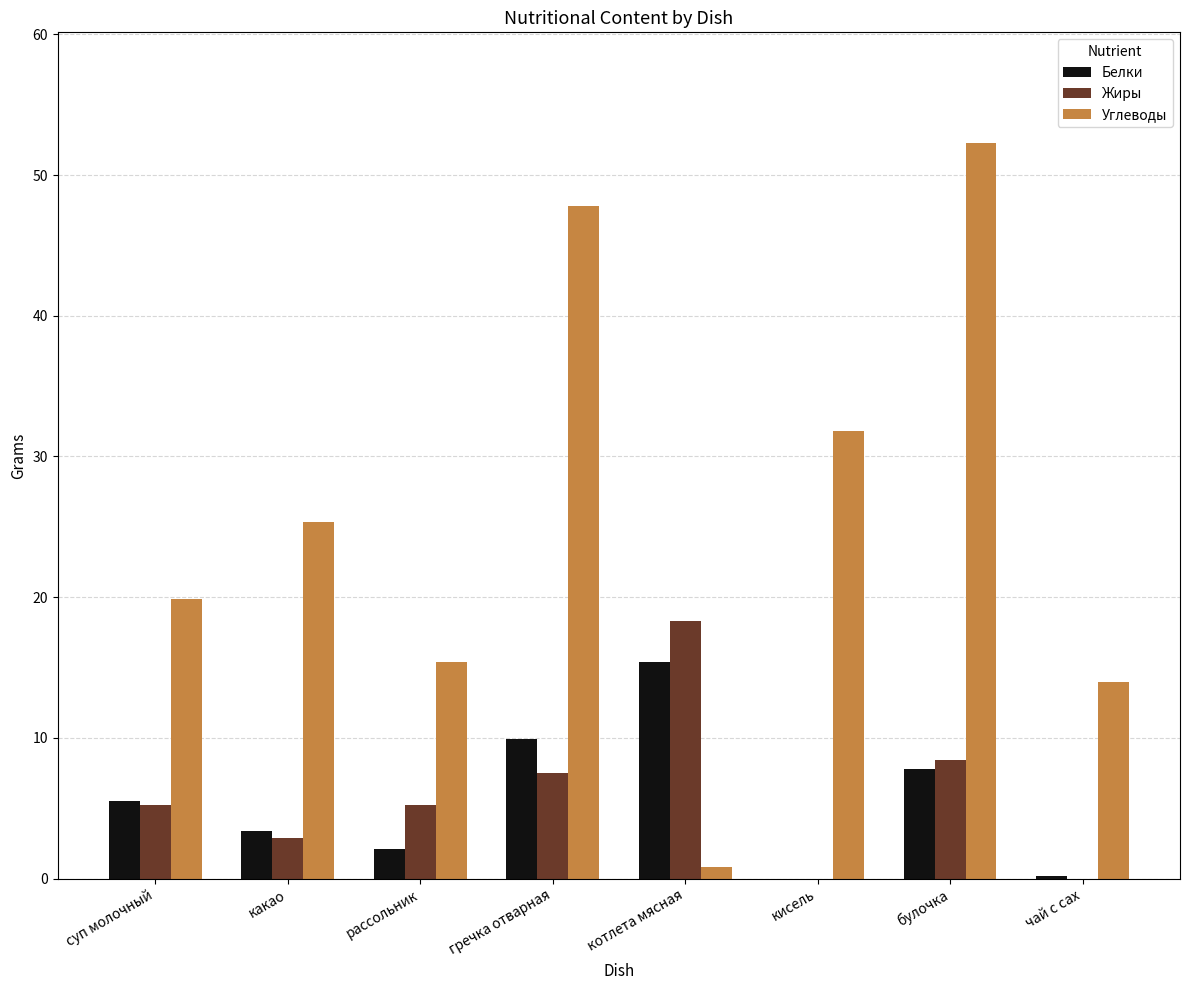

Count the number of categories in the chart.

8